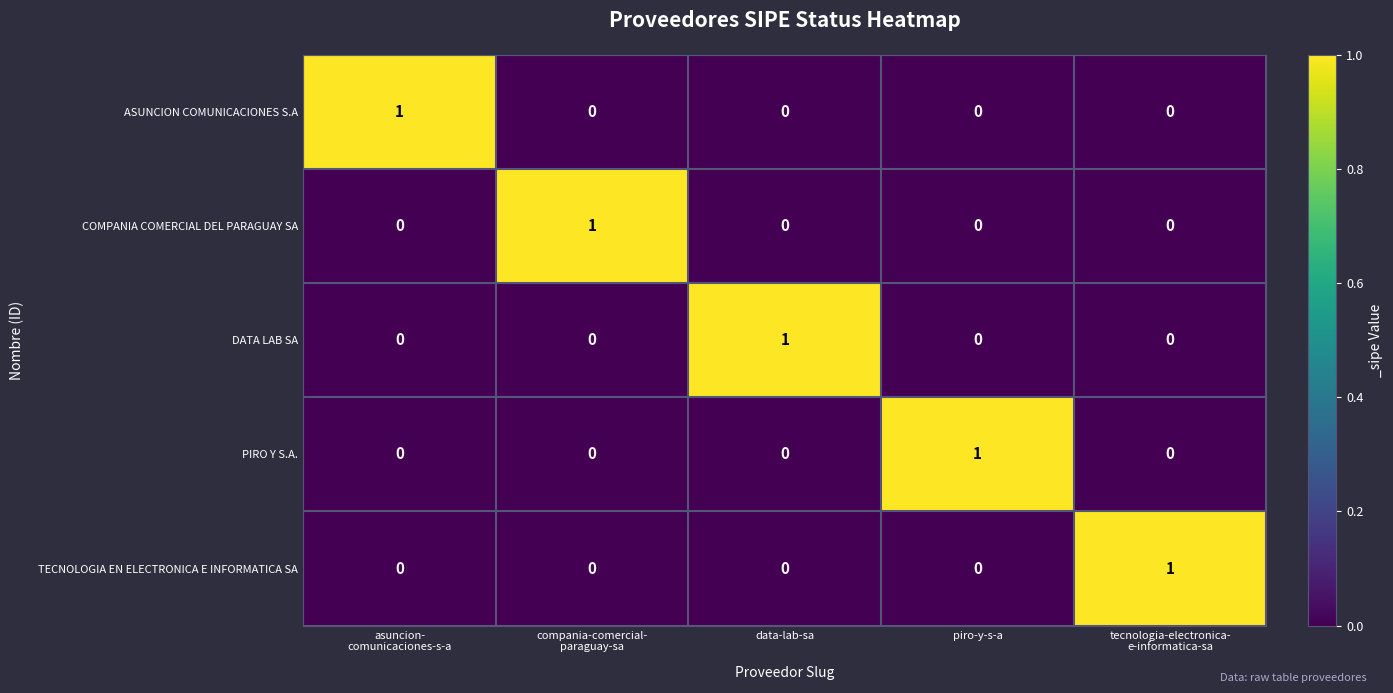

True or false: TECNOLOGIA EN ELECTRONICA E INFORMATICA SA has a value of 0 at piro-y-s-a.

True